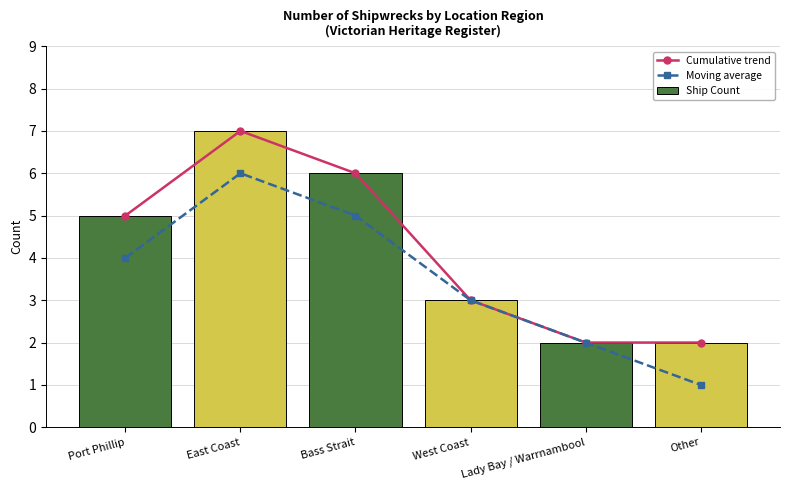

The value of Cumulative trend at East Coast is 7. True or false?

True